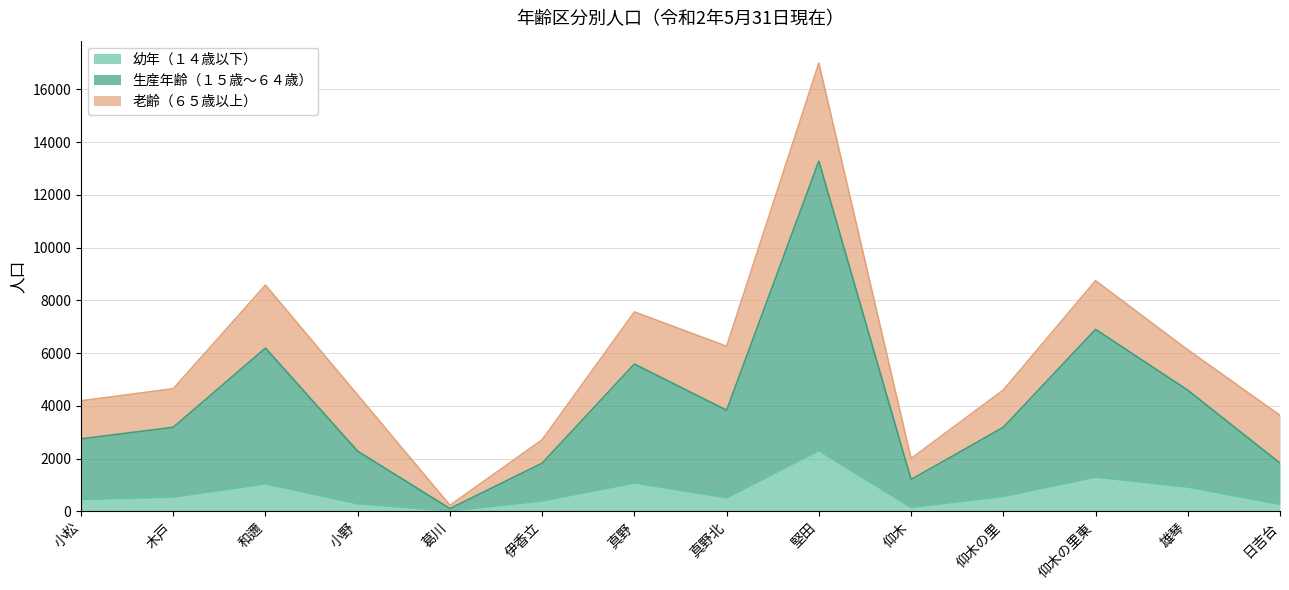

At which category does the chart reach its minimum across all series?

葛川